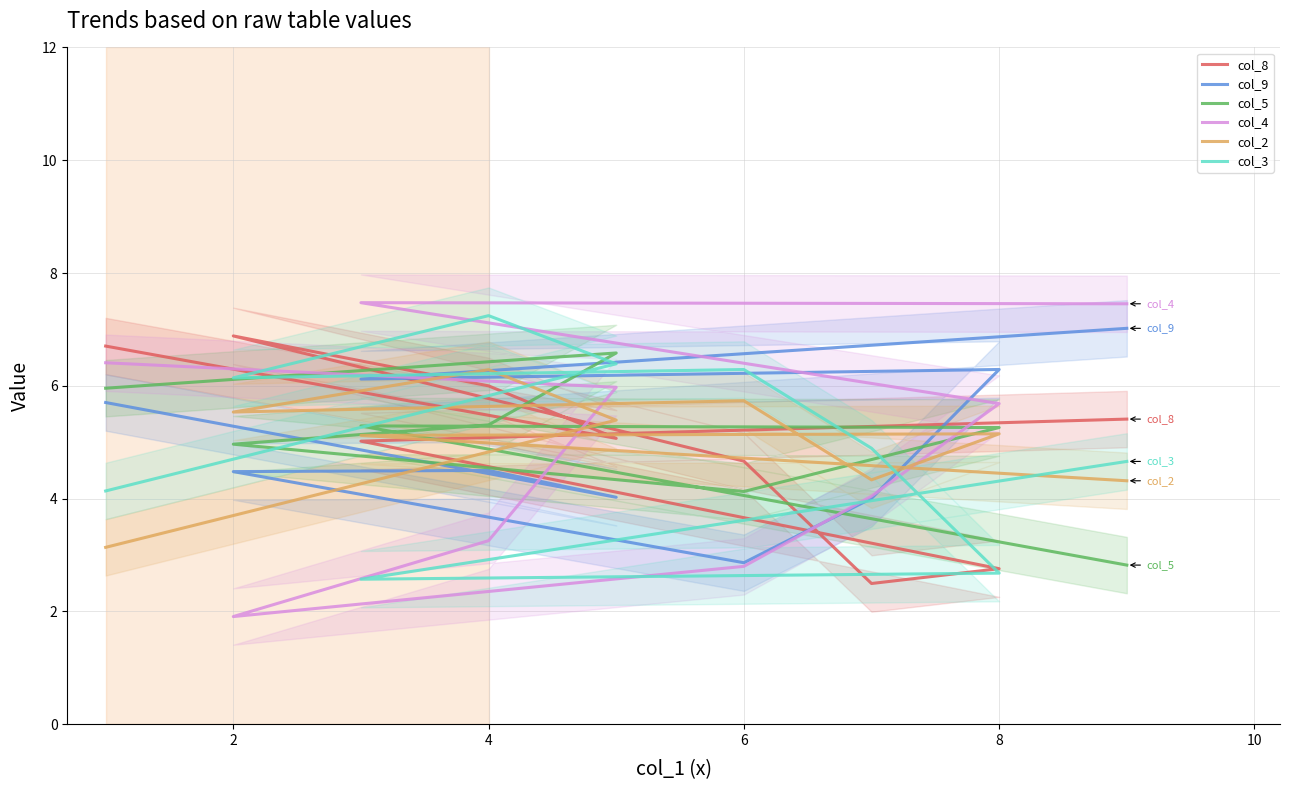

Which series has the largest range (max minus min)?

col_4